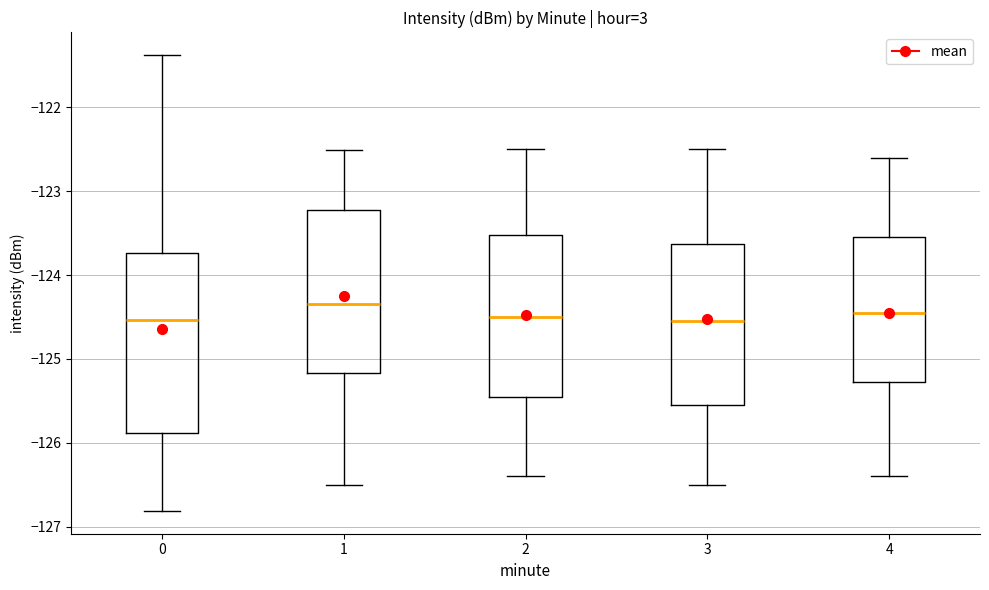

Where does the median line of the box at x = 0 sit on the y-axis? The values are not printed on the chart, so give them approximately, as read against the axis.

-124.5